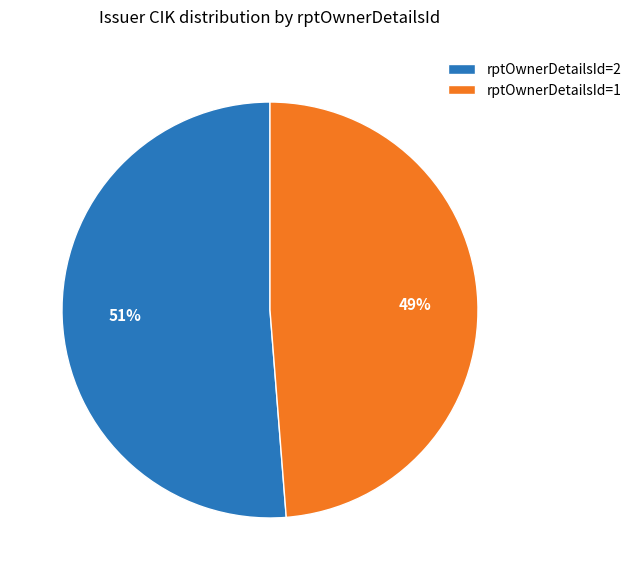

Is it true that rptOwnerDetailsId=2 is 61% of the pie?

False